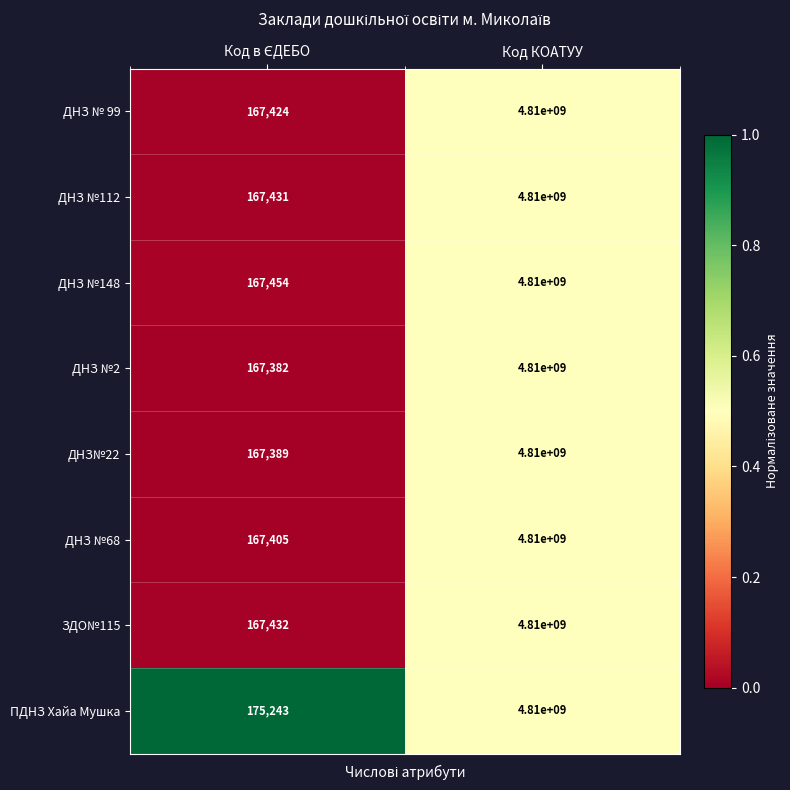

Which series has the largest range (max minus min)?

ДНЗ №2